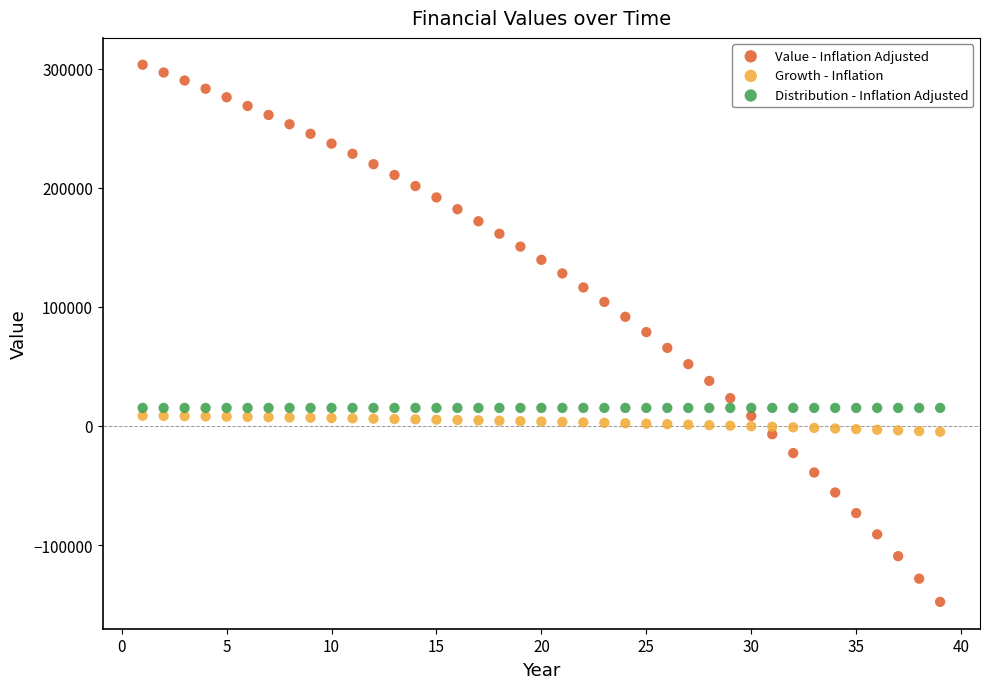

Which series contains the lowest Y value?

Value - Inflation Adjusted